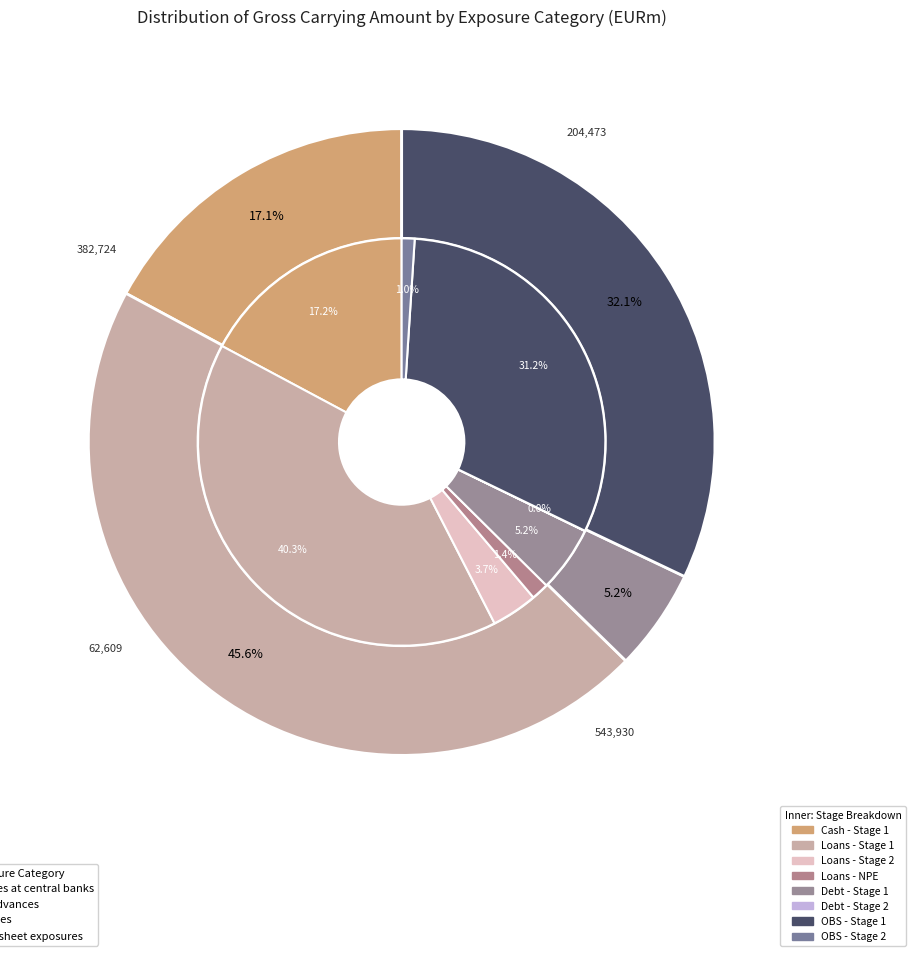

Is there a majority slice in this chart?

No